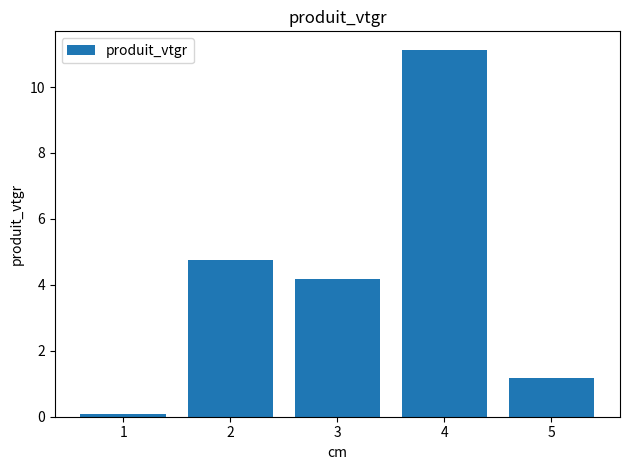

How many data points are less than 4?

2